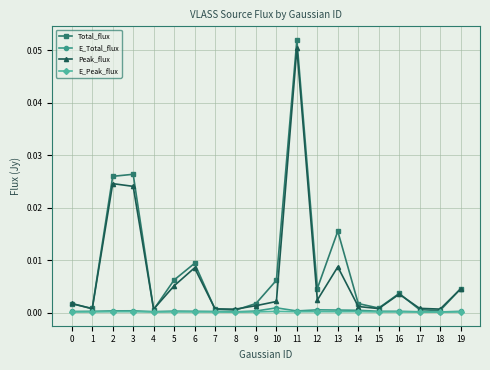

Does the chart have visible grid lines?

Yes